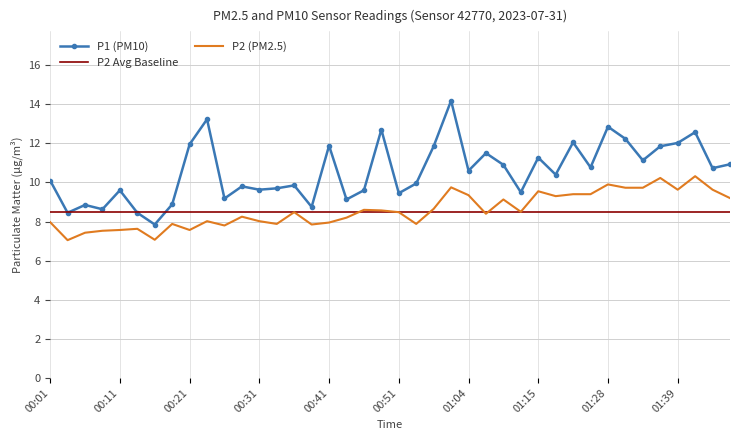

Which category has the lowest value in the P1 series?

00:16